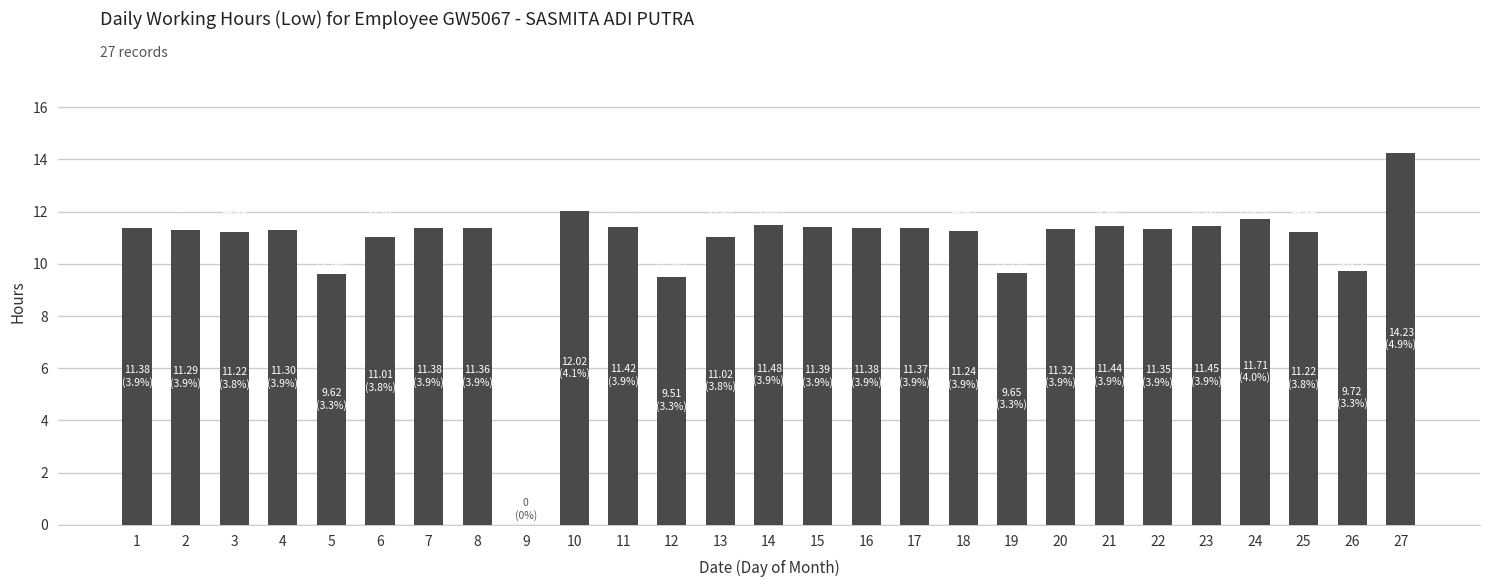

What is the change in value from 11 to 20?

-0.1